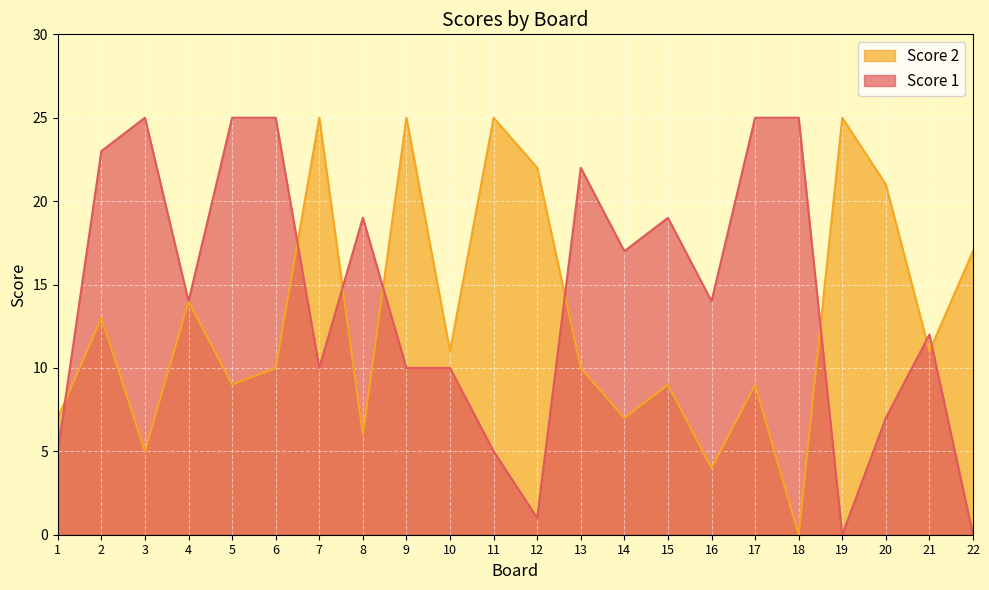

Which series has the widest spread of values?

Score 1